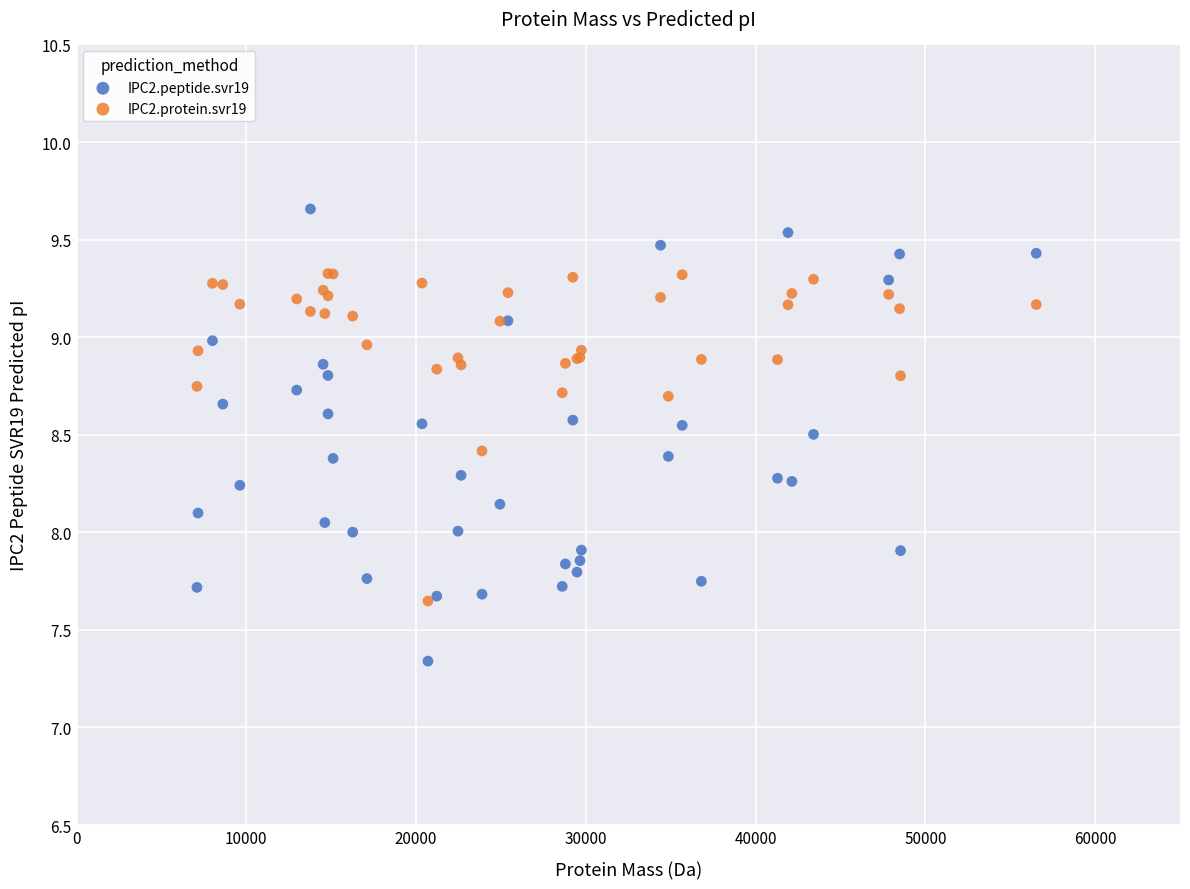

Which series contains the highest Y value?

IPC2.peptide.svr19